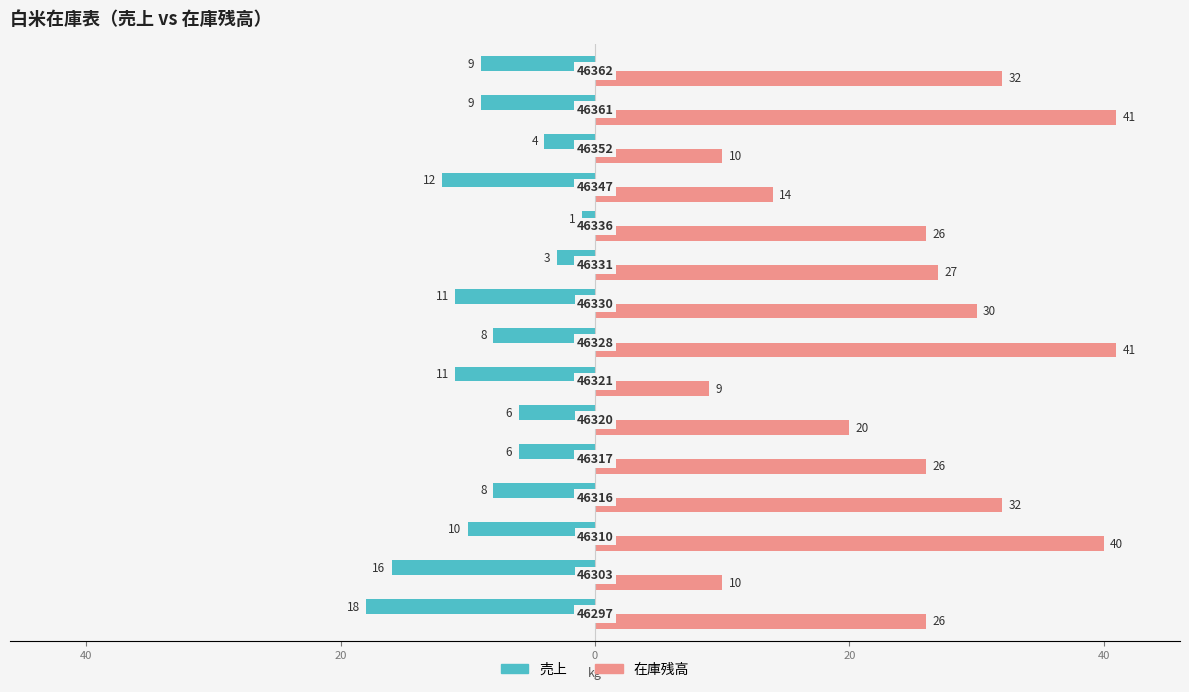

What is the value of the 売上 bar at the 9th from the left?

-11